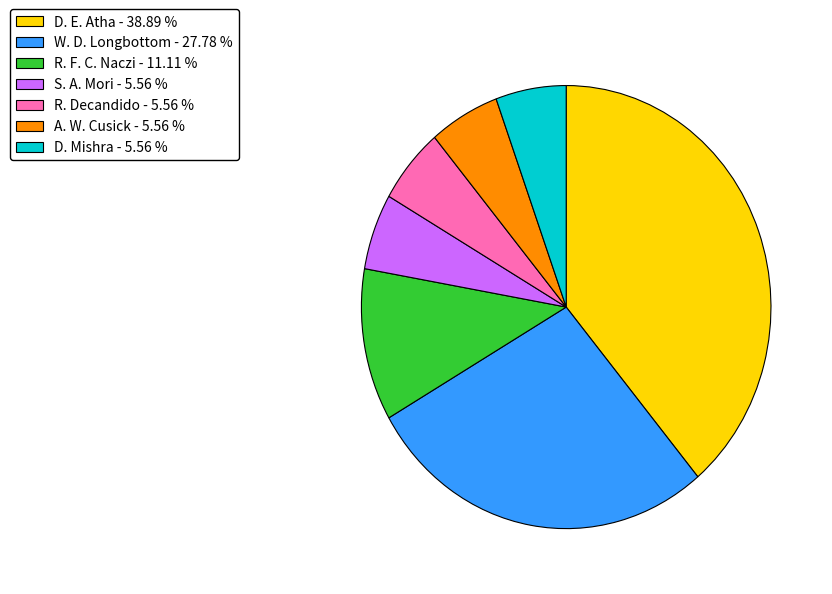

Is there a majority slice in this chart?

No